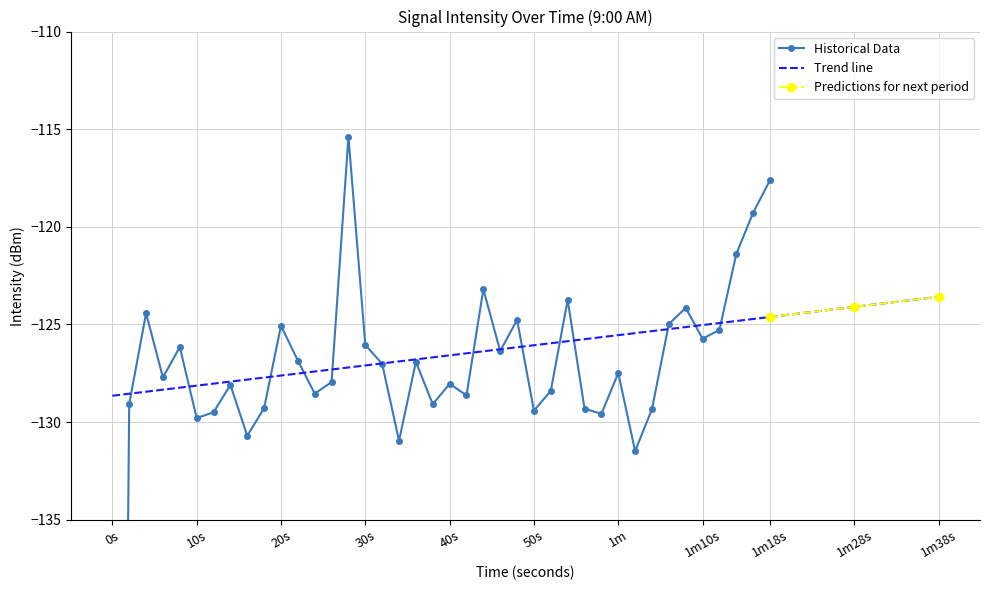

At which label does Trend line reach its peak?

1m38s